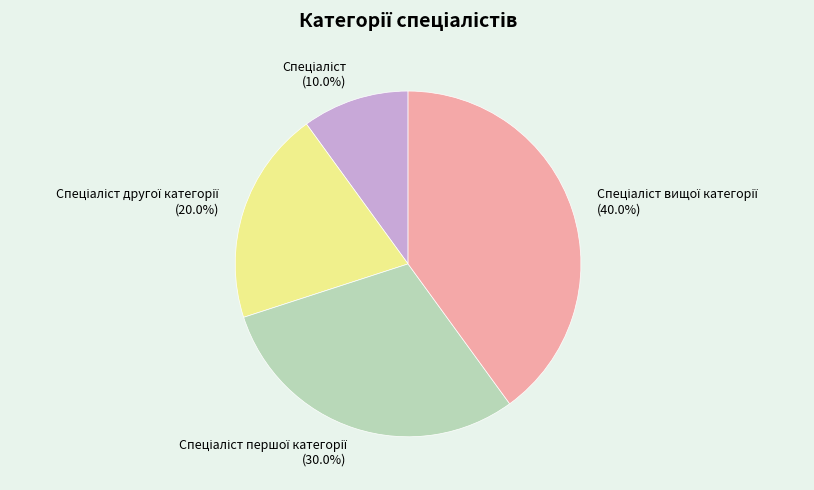

Is there a majority slice in this chart?

No